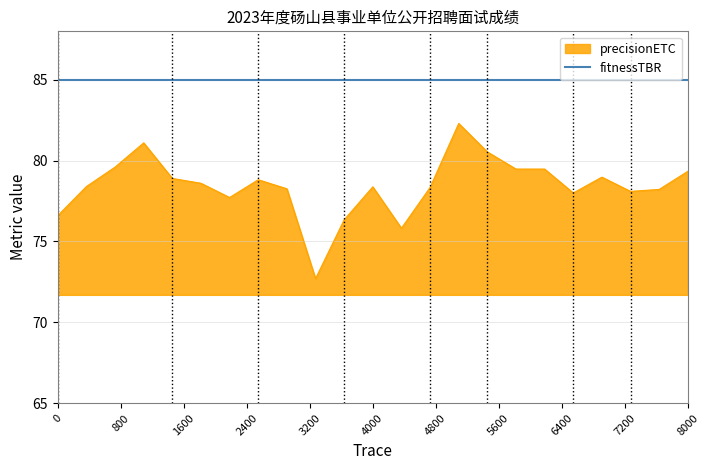

List the series in order of their peak value, lowest first.

precisionETC, fitnessTBR